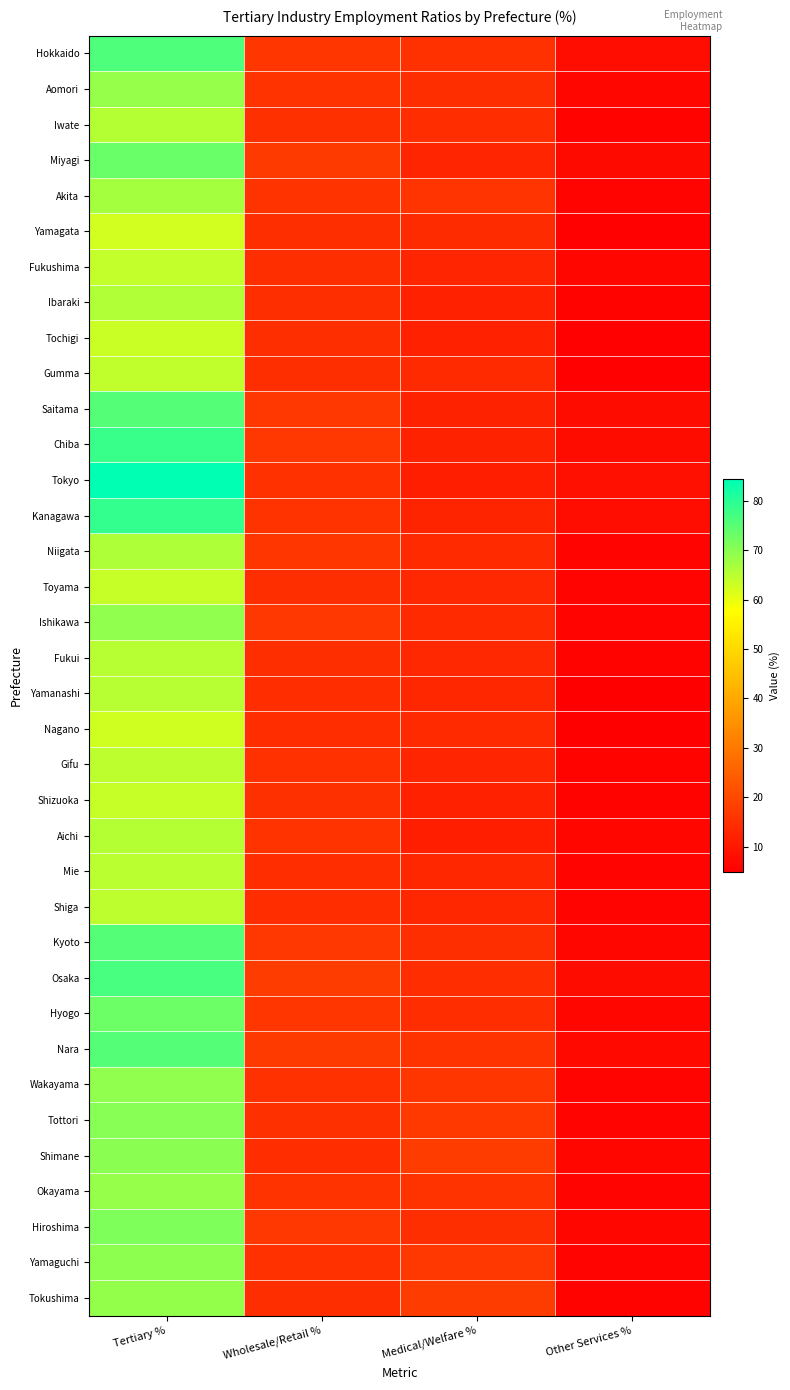

At Wholesale/Retail %, list the series in order from largest to smallest.

Osaka, Miyagi, Nara, Kyoto, Hiroshima, Saitama, Ishikawa, Chiba, Hokkaido, Hyogo, Niigata, Aomori, Okayama, Kanagawa, Akita, Aichi, Yamaguchi, Gifu, Wakayama, Tokyo, Iwate, Shizuoka, Tottori, Tokushima, Fukui, Gumma, Toyama, Yamagata, Ibaraki, Tochigi, Fukushima, Mie, Shimane, Yamanashi, Shiga, Nagano